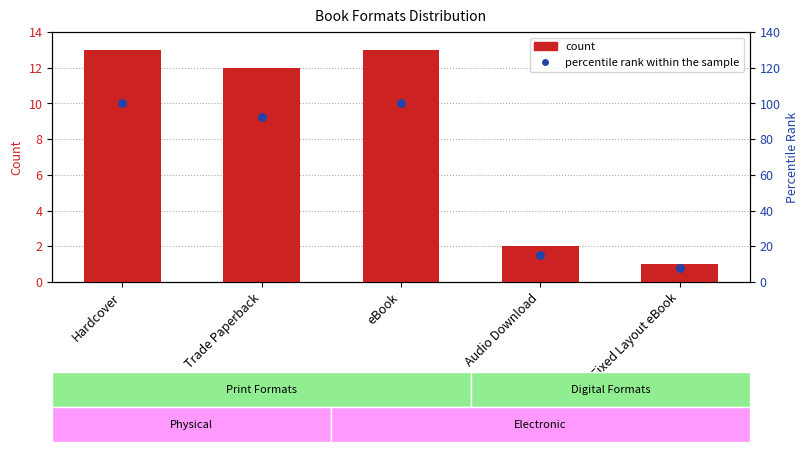

What are all the series names shown in the legend?

count, percentile rank within the sample